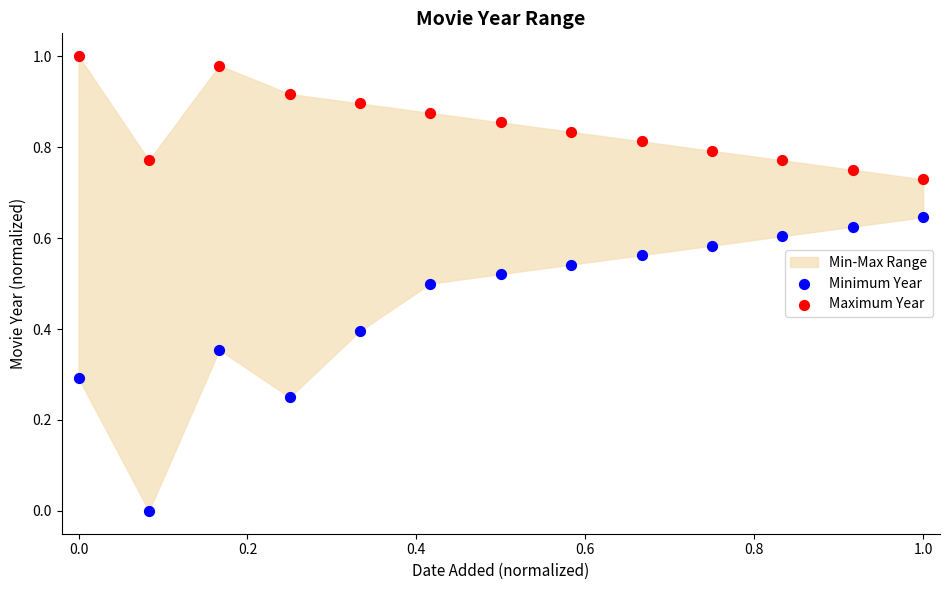

Which series reaches the minimum Y coordinate?

Minimum Year